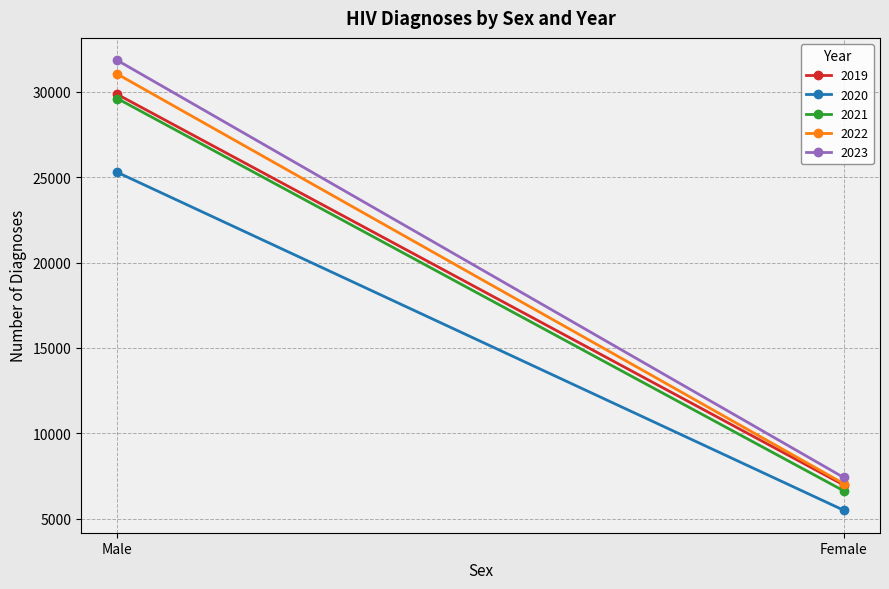

What is the difference between the maximum and minimum values in the 2020 series?

19793